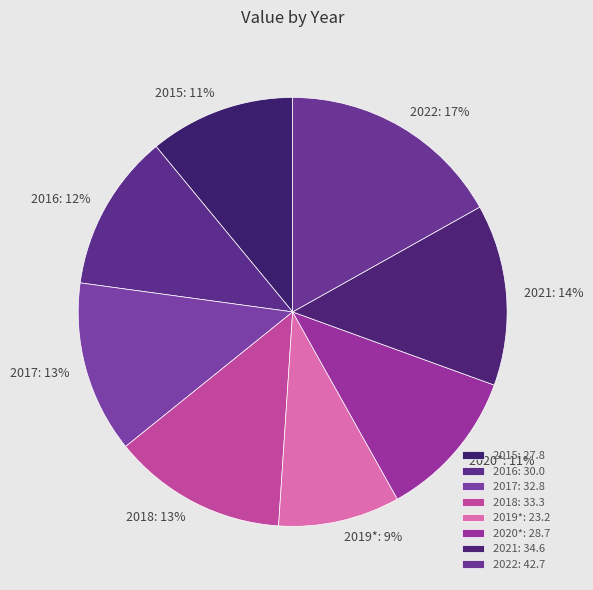

Is there any slice that represents more than half of the pie?

No